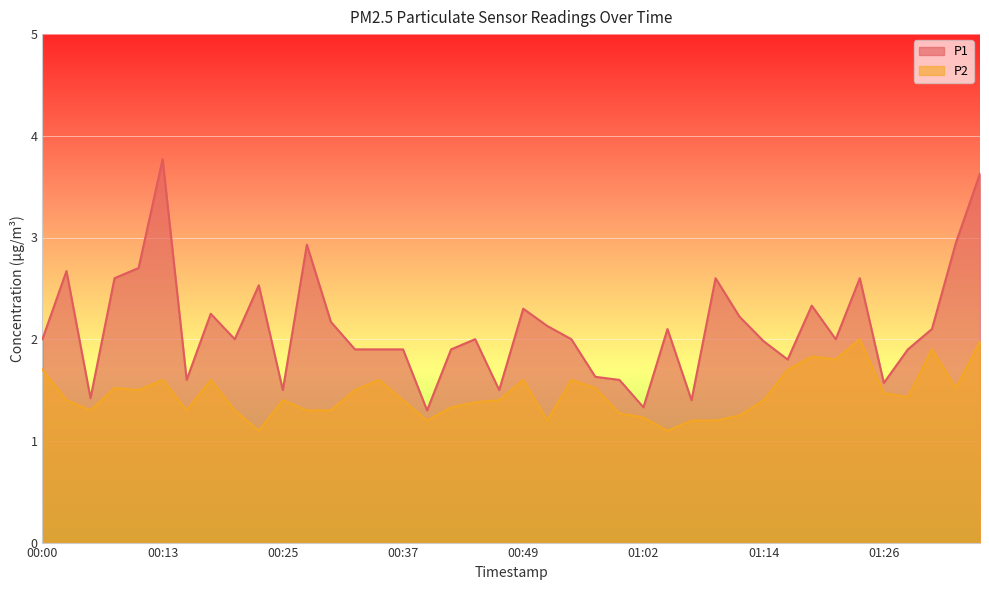

What is the sum of all P1 values?

84.7